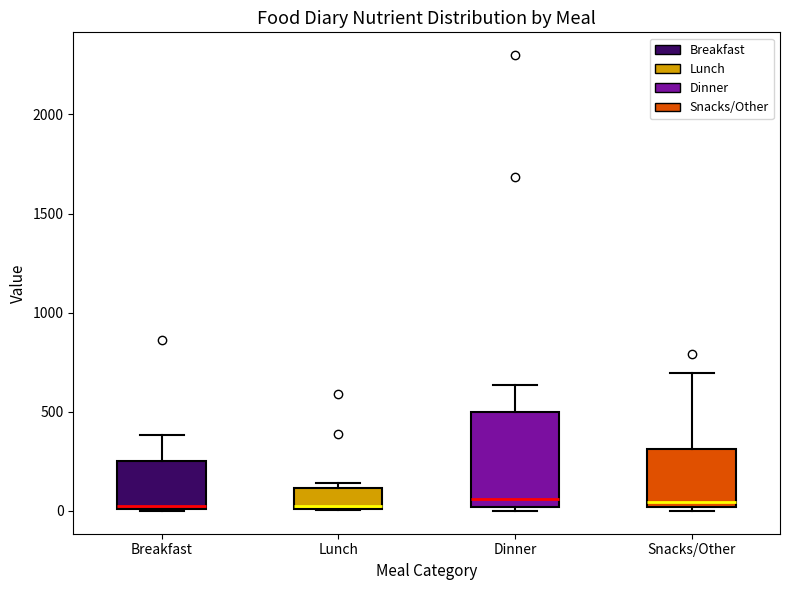

Reading left to right, transcribe this box plot: for each box, give where its median line is, the range the box spans, and where its two whiskers end, as read against the y-axis. The values are not printed on the chart, so give them approximately, as read against the axis.

Breakfast: median 0 (just above the box's lower edge), box 0 to 250, whiskers 0 to 400
Lunch: median 0, box 0 to 100, whiskers 0 to 150
Dinner: median 50, box 0 to 500, whiskers 0 (just below the box's lower edge) to 650
Snacks/Other: median 50, box 0 to 300, whiskers 0 (just below the box's lower edge) to 700